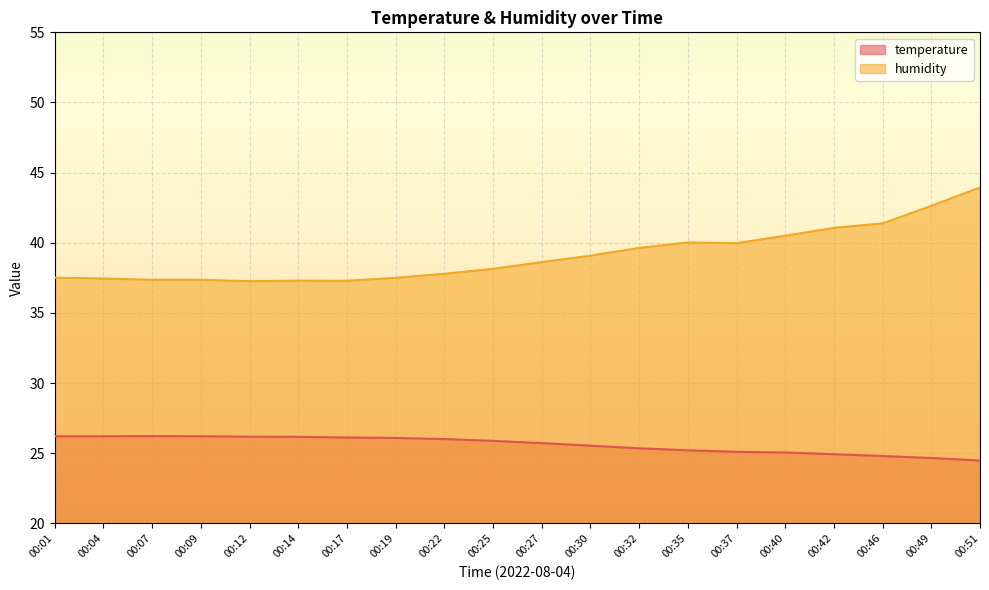

At how many categories does at least one series exceed 36?

20